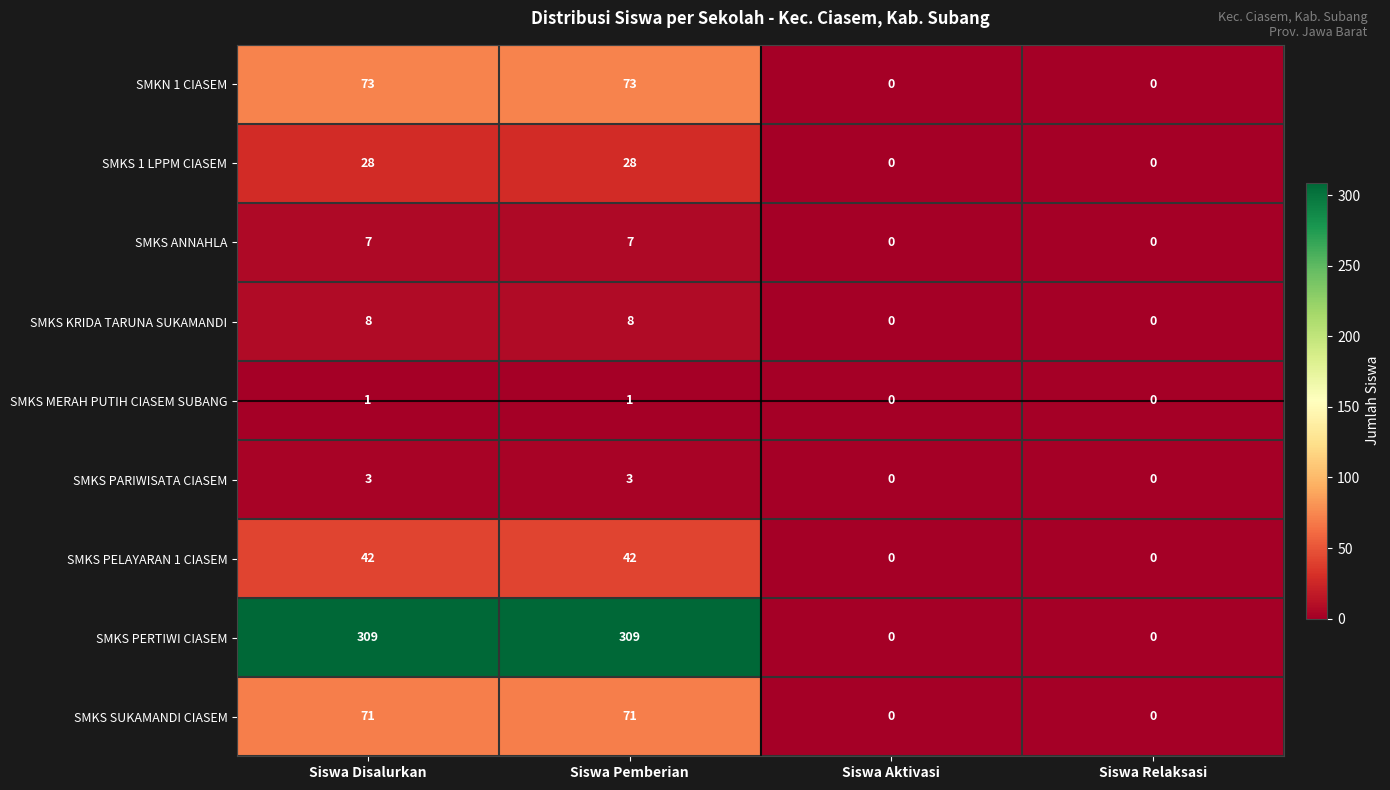

What is the sum of all SMKN 1 CIASEM values?

146